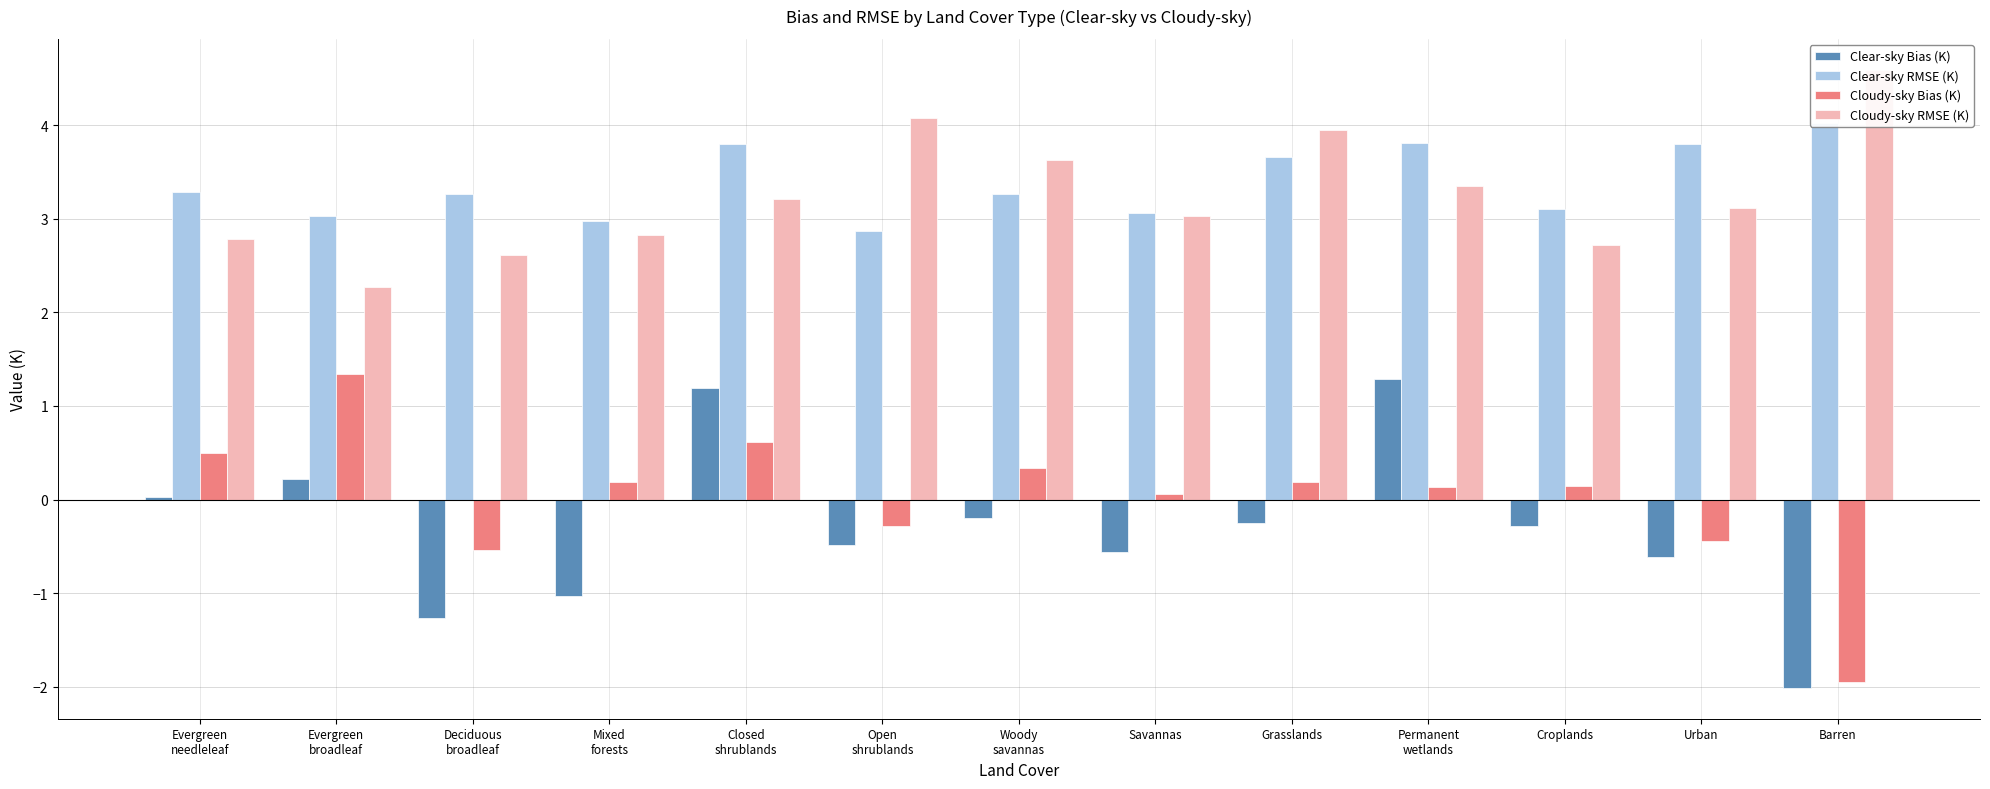

Is the value of Clear-sky RMSE (K) at Closed
shrublands greater than the value of Cloudy-sky Bias (K) at Grasslands?

Yes